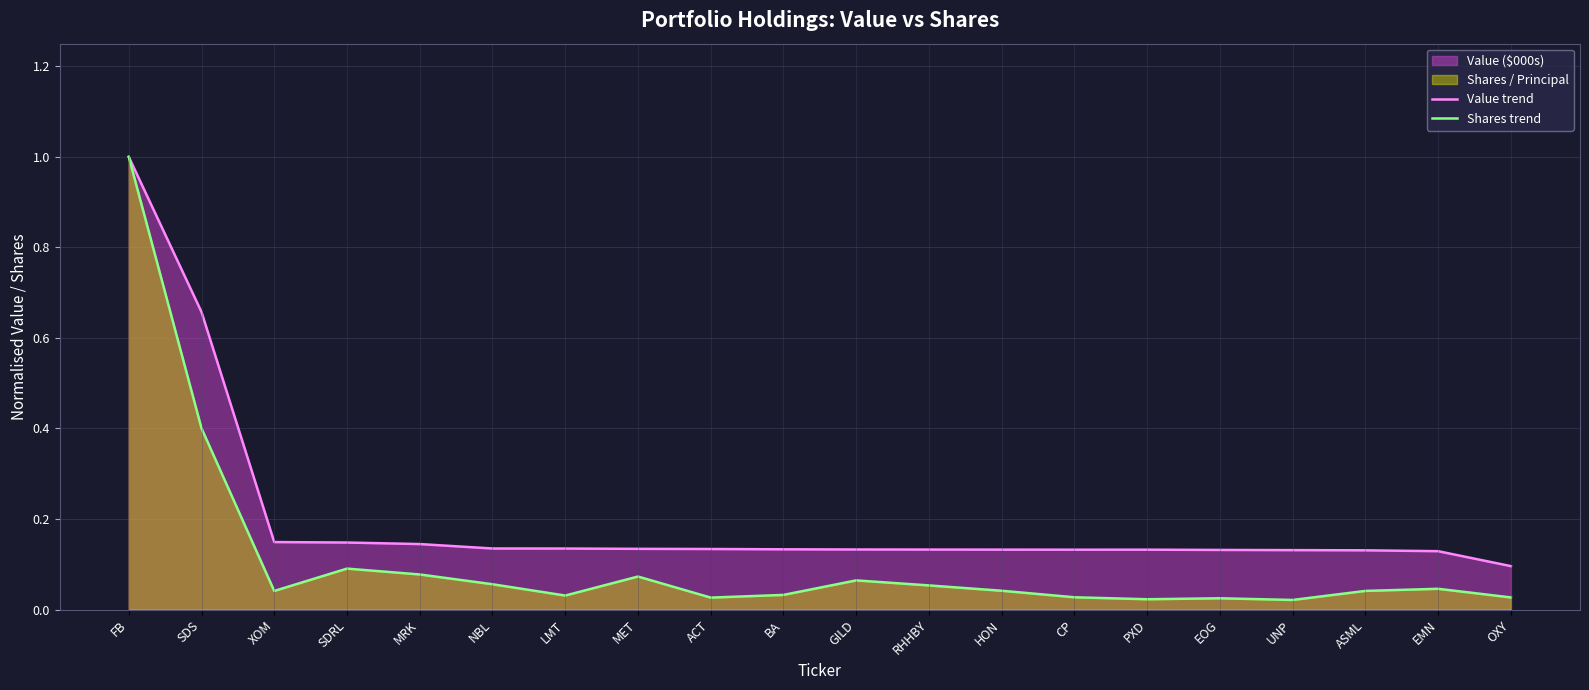

Where is Value trend nearest to the value 0?

OXY